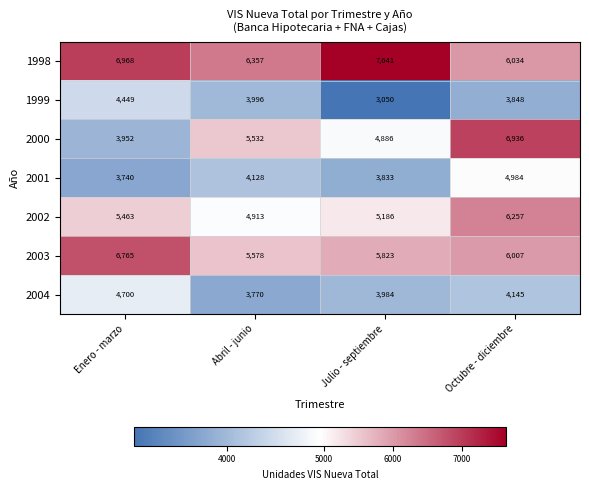

Where is 2004 nearest to the value 4235?

Octubre - diciembre